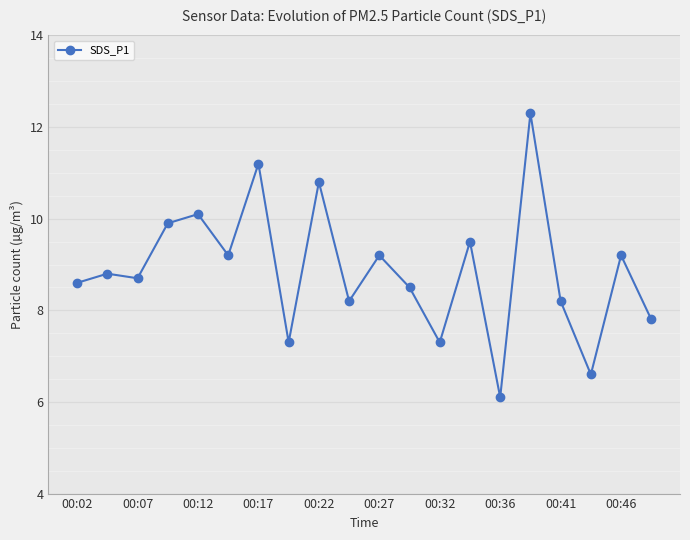

What is the value of the 7th point from the left?

11.2